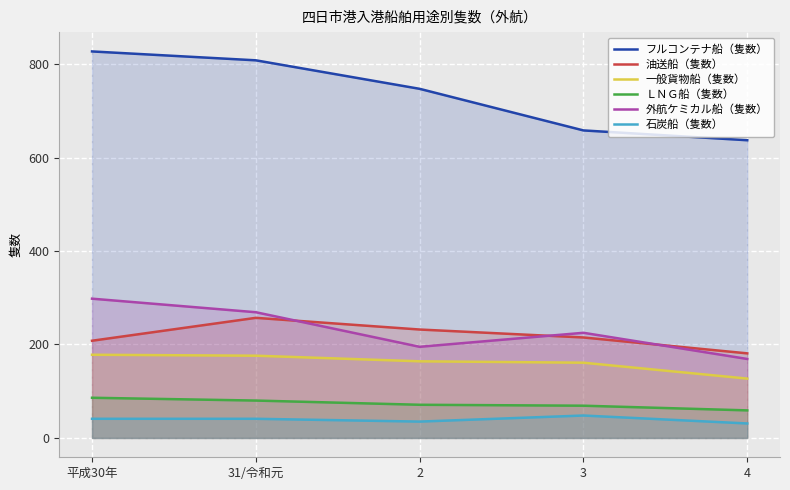

The 油送船（隻数） series shows 420 at 31/令和元. True or false?

False